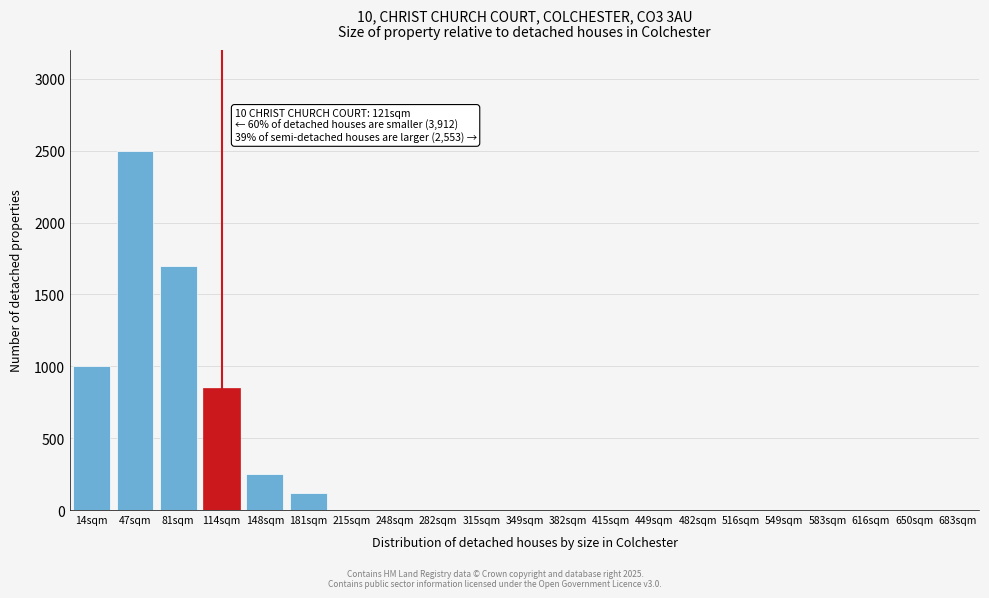

Reading left to right, what are all the values shown in this chart?

14sqm=1000	47sqm=2500	81sqm=1700	114sqm=850	148sqm=250	181sqm=120	215sqm=0	248sqm=0	282sqm=0	315sqm=0	349sqm=0	382sqm=0	415sqm=0	449sqm=0	482sqm=0	516sqm=0	549sqm=0	583sqm=0	616sqm=0	650sqm=0	683sqm=0